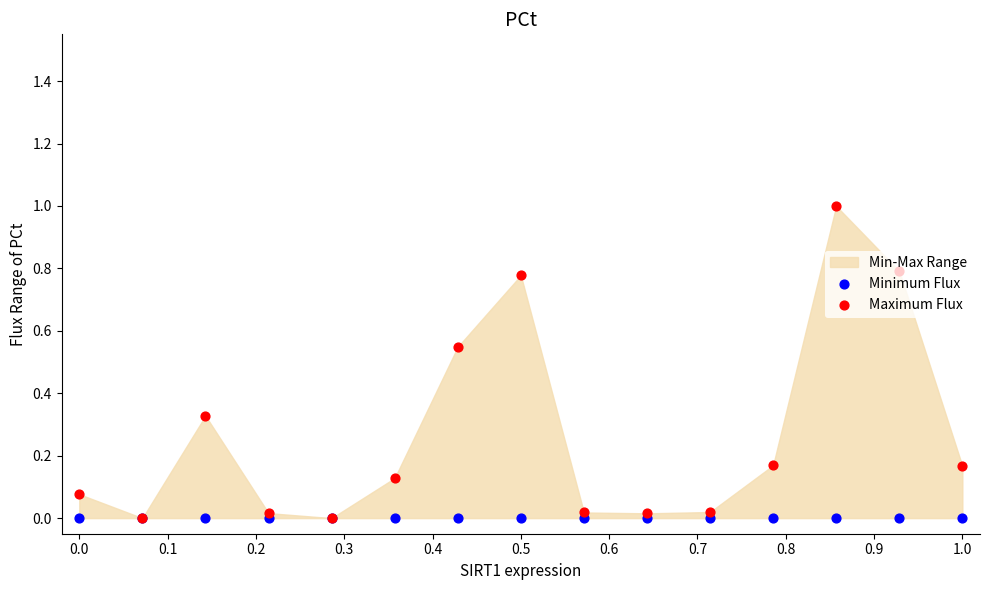

Which series contains the highest Y value?

Maximum Flux